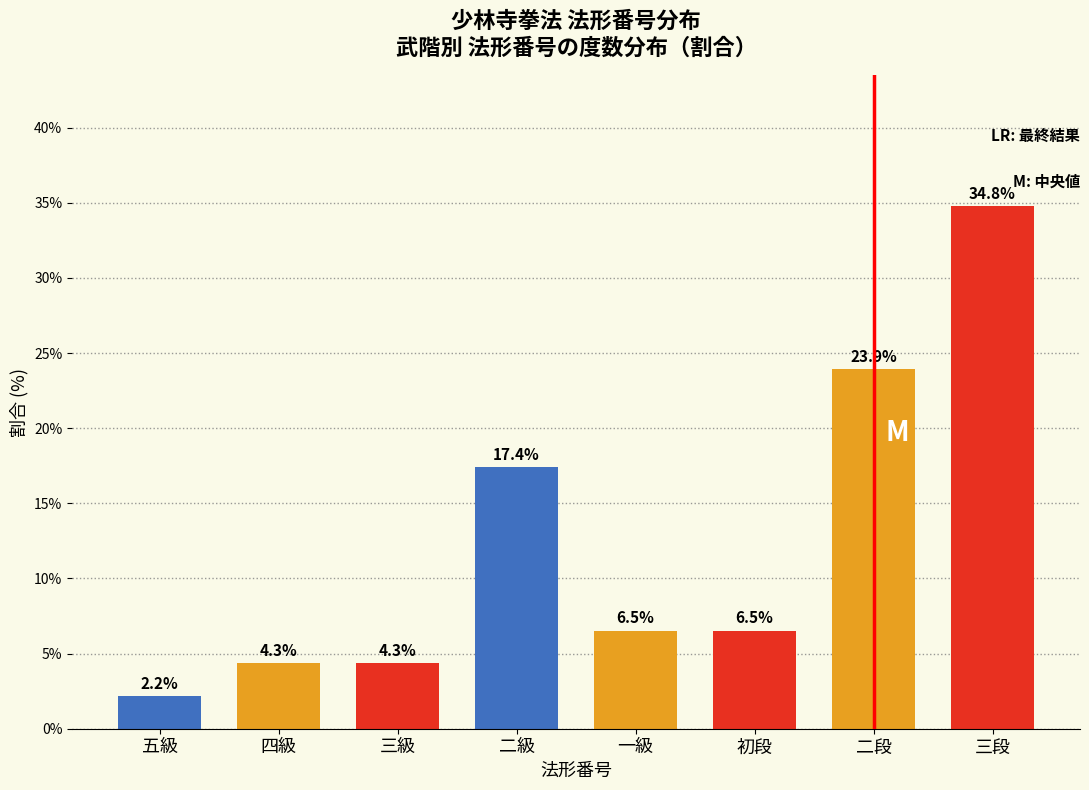

Reading left to right, list all the values displayed in this chart.

五級=2.2	四級=4.3	三級=4.3	二級=17.4	一級=6.5	初段=6.5	二段=23.9	三段=34.8